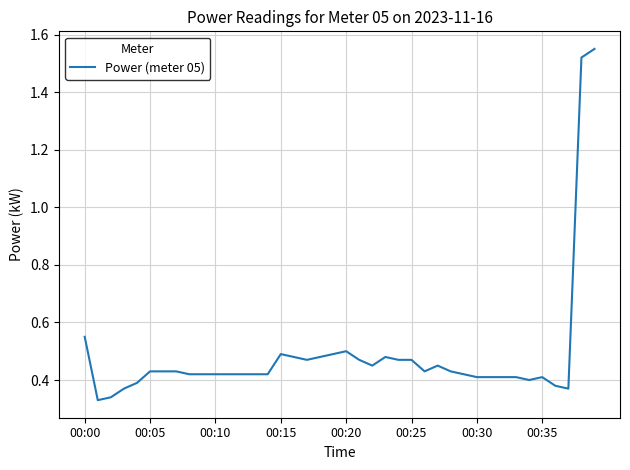

What is the difference between the maximum and minimum values?

1.2